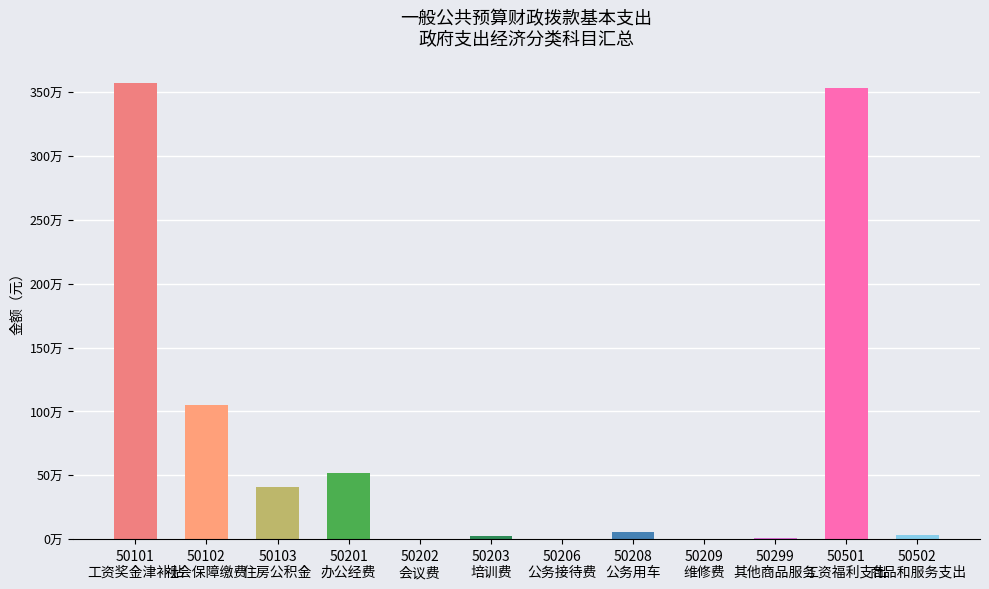

Are the bars horizontal?

No